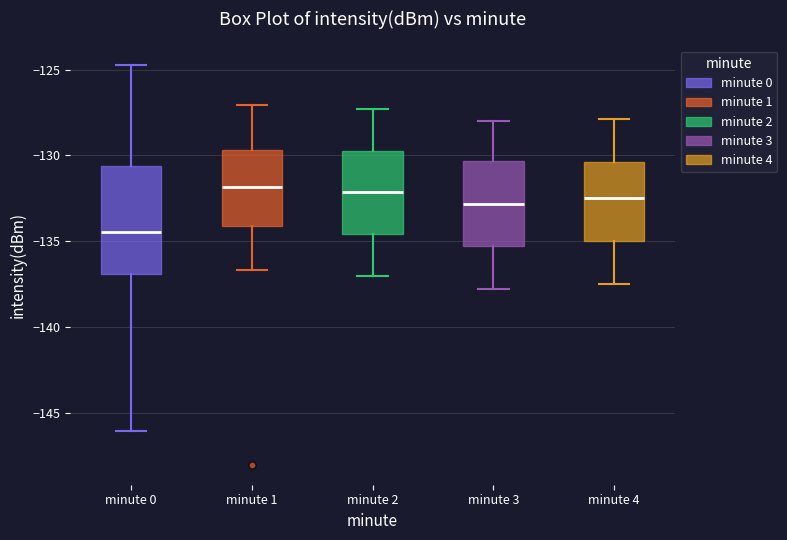

Where is the lower edge of the box for minute 2 on the y-axis? The values are not printed on the chart, so give them approximately, as read against the axis.

-134.5